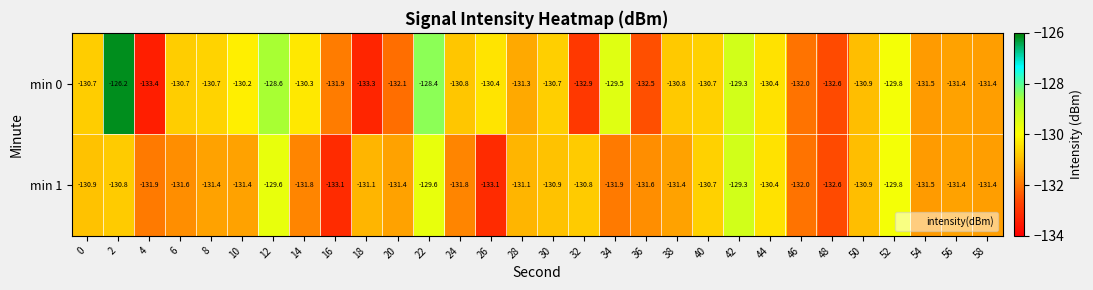

How many data points does each series have?

30